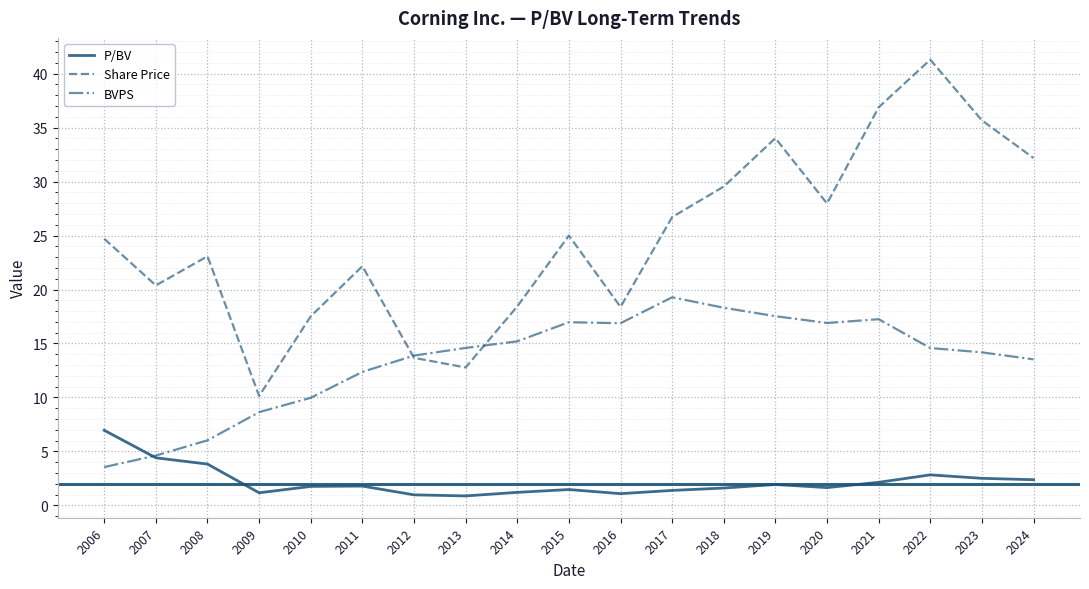

True or false: Share Price and P/BV cross at least once.

False